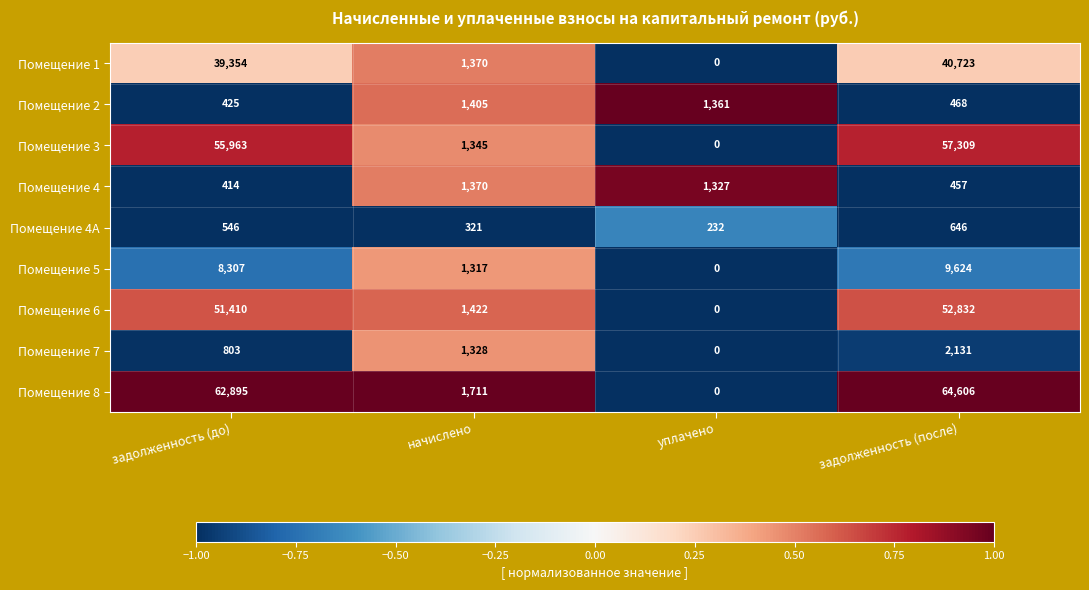

At which label is Помещение 4A closest to 439?

задолженность (до)